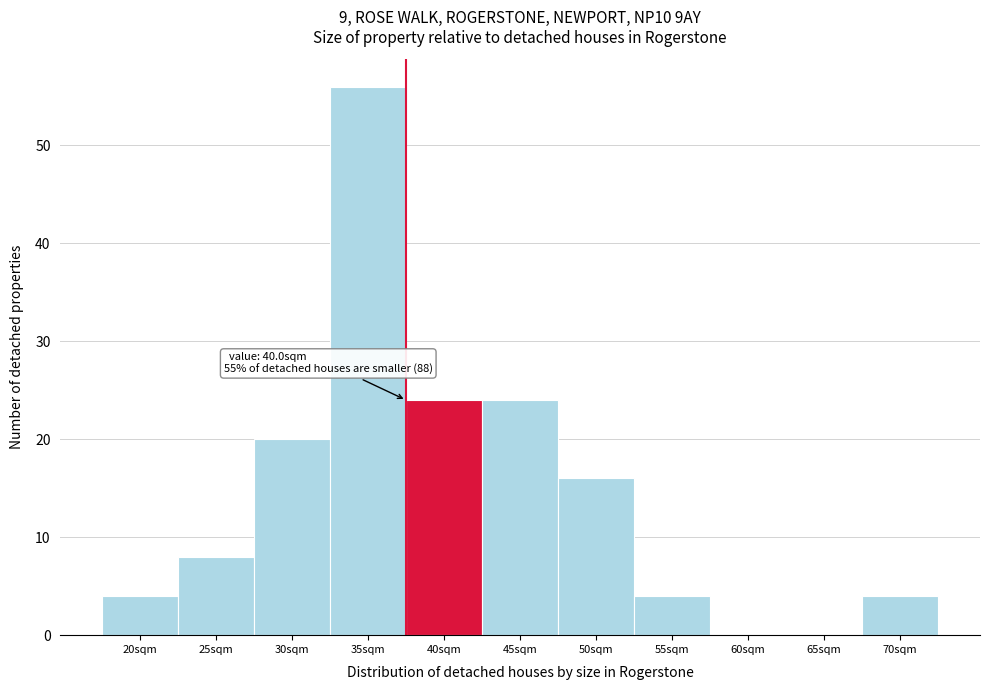

Reading left to right, transcribe all the data shown in this chart.

20sqm=4	25sqm=8	30sqm=20	35sqm=56	40sqm=24	45sqm=24	50sqm=16	55sqm=4	60sqm=0	65sqm=0	70sqm=4